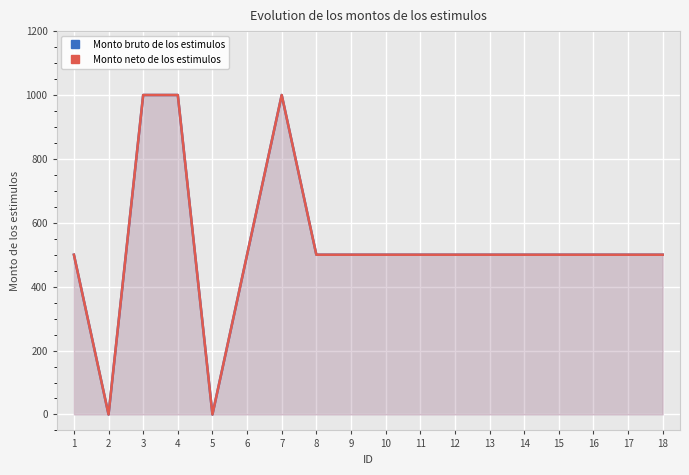

What is the value of the Monto bruto de los estimulos point at the 11th from the left?

500